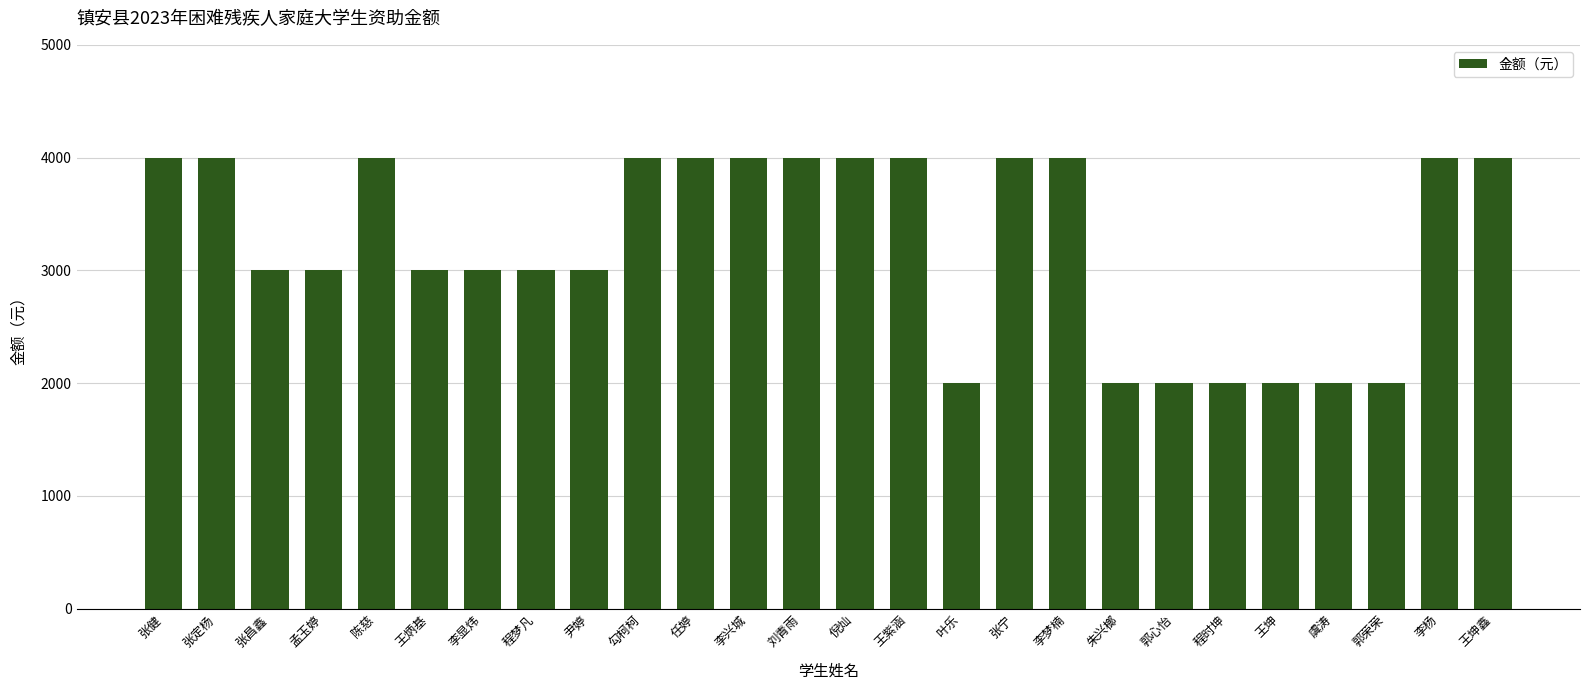

Approximately how many times larger is the value at 张定杨 compared to 李杨?

1.0